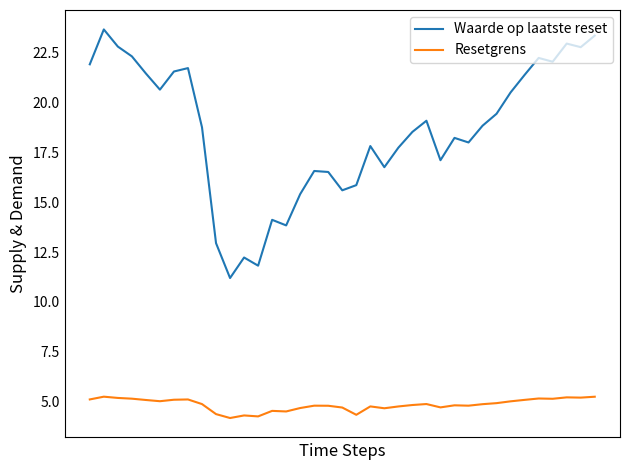

What is the difference between the maximum and minimum values in the Waarde op laatste reset series?

12.5